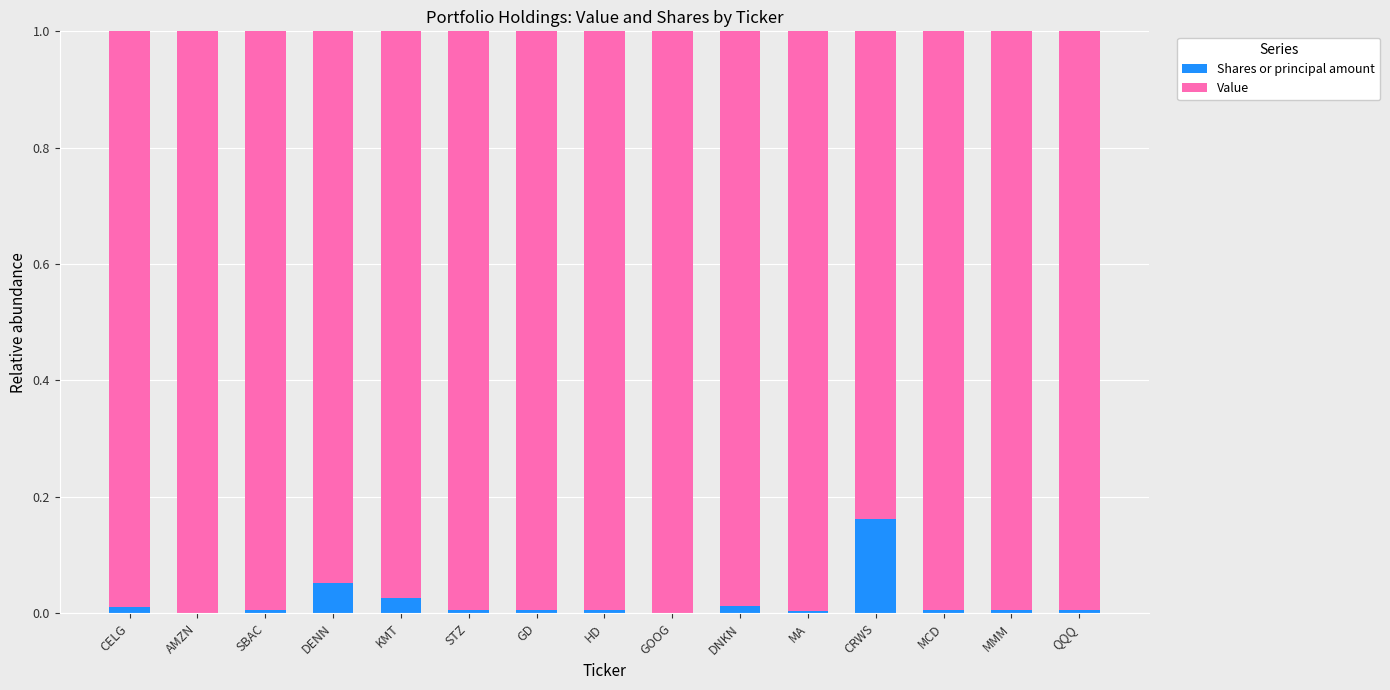

The Shares or principal amount series shows 0.0 at SBAC. True or false?

True